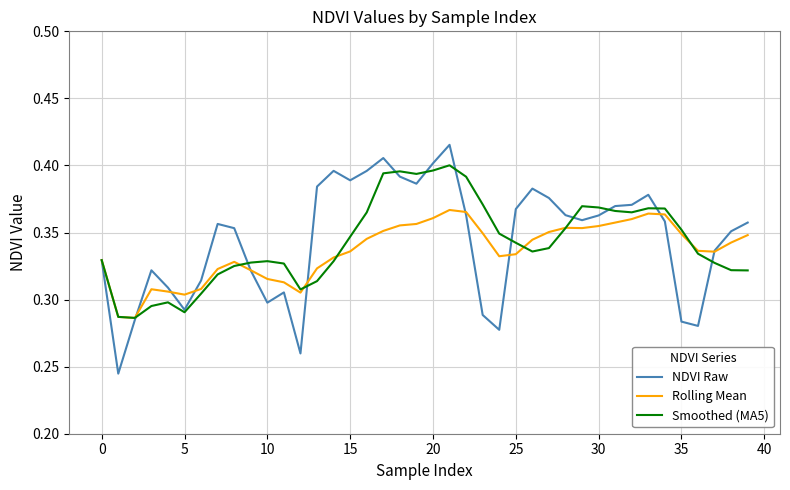

Which series has the largest range (max minus min)?

NDVI Raw